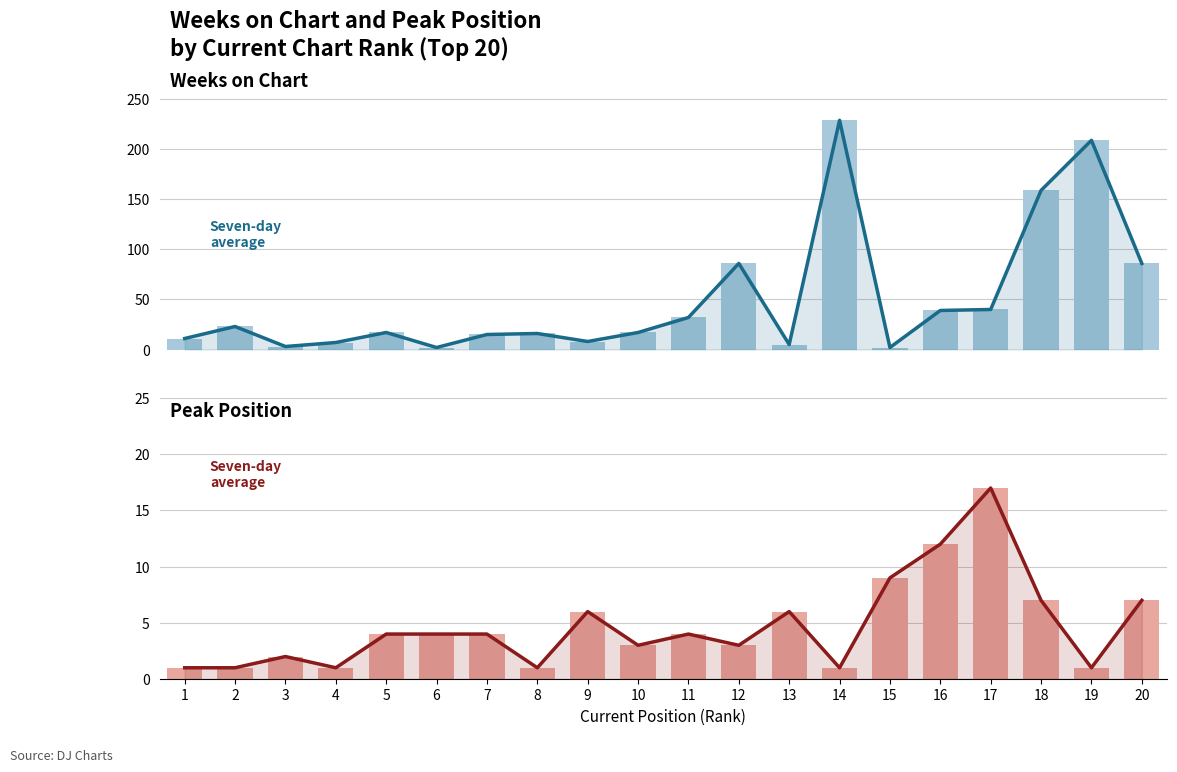

Which category has the lowest value in the Peak Position series?

1